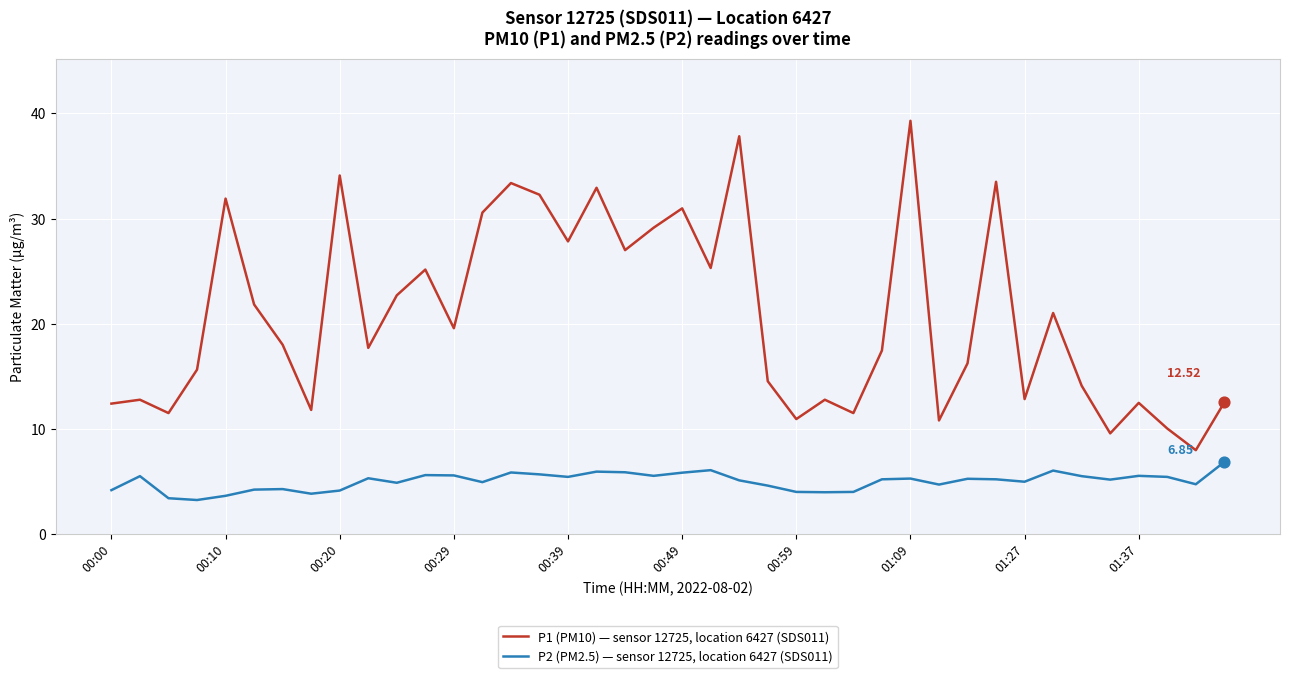

At how many categories does at least one series exceed 12?

32